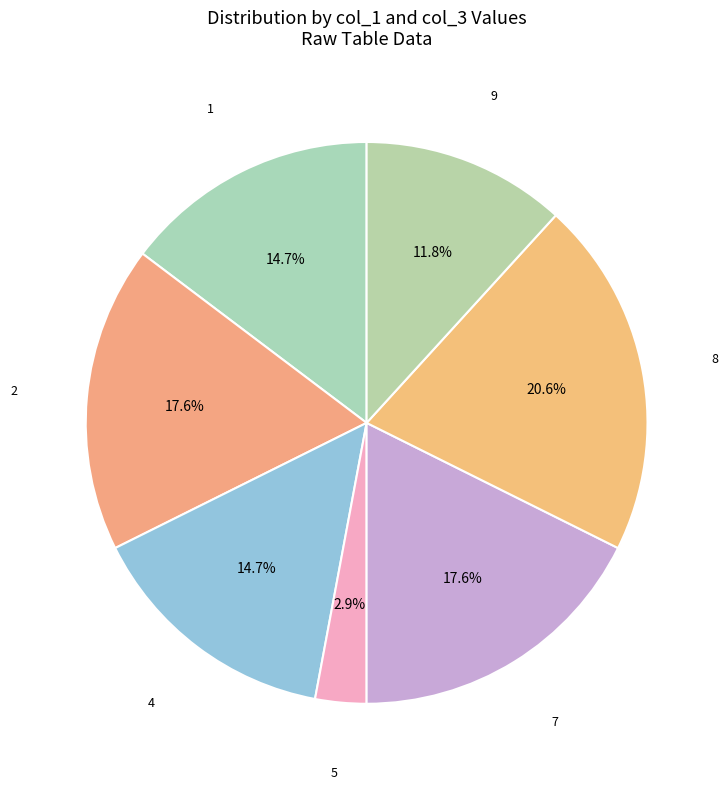

What percentage is the 2 slice, to the nearest percent?

18%